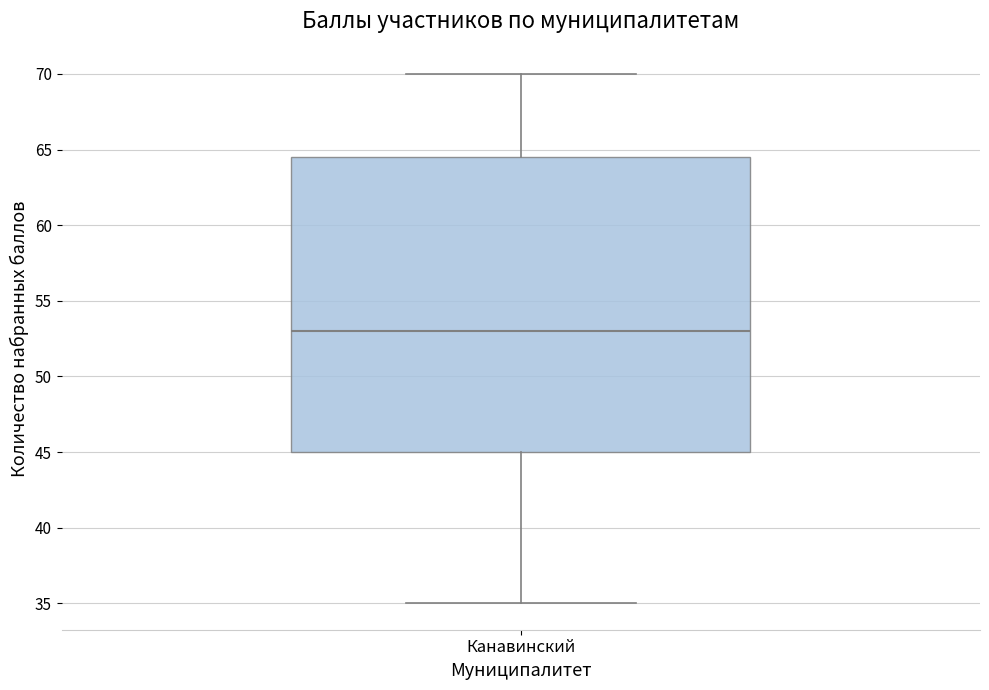

Where is the upper edge of the box for Канавинский on the y-axis? The values are not printed on the chart, so give them approximately, as read against the axis.

64.5